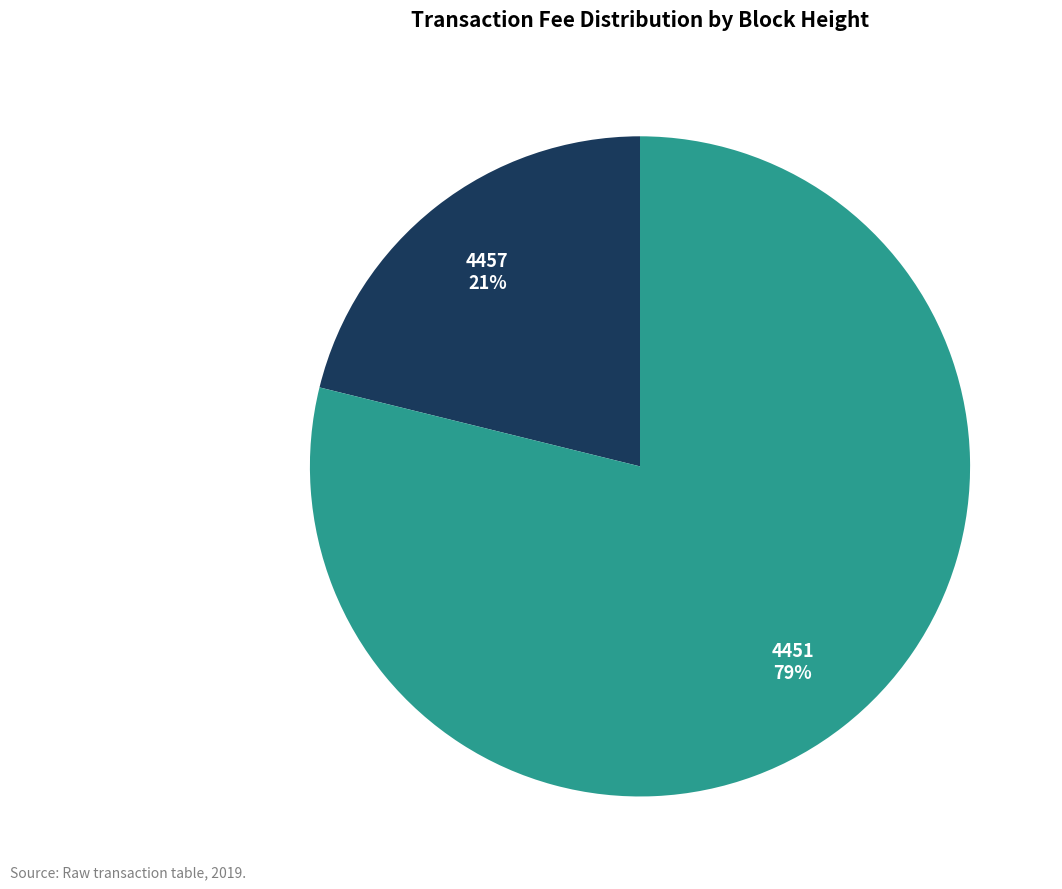

True or false: 4451 accounts for 79% of the total.

True